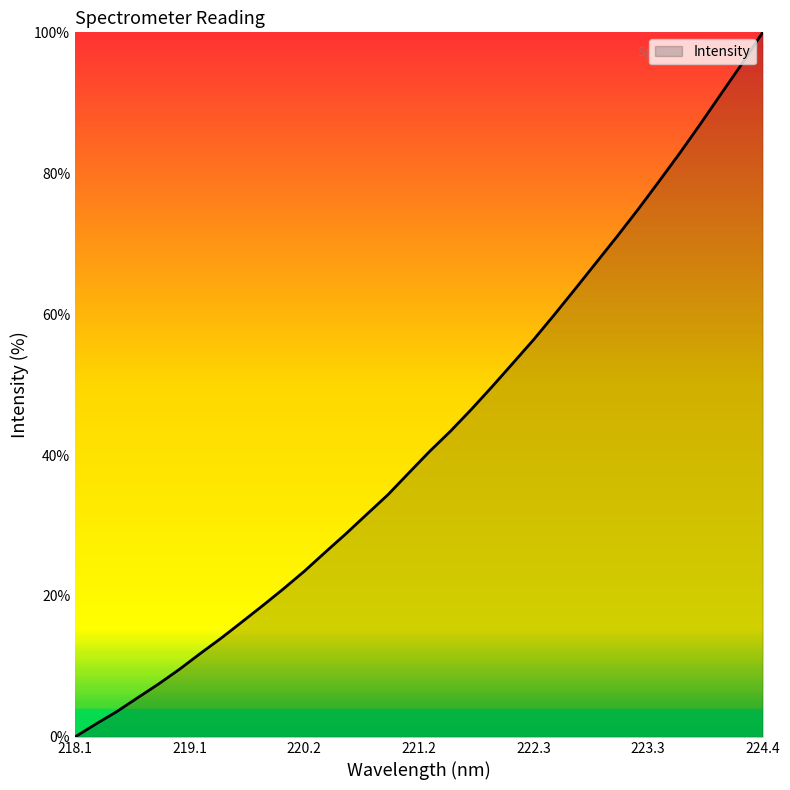

What is the greatest value displayed?

100.0